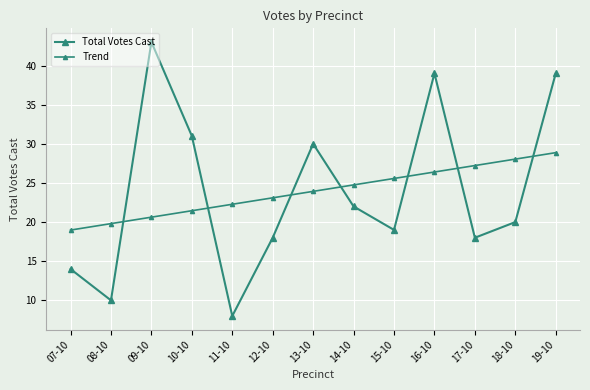

What is the difference between the highest and lowest values at 14-10?

2.7